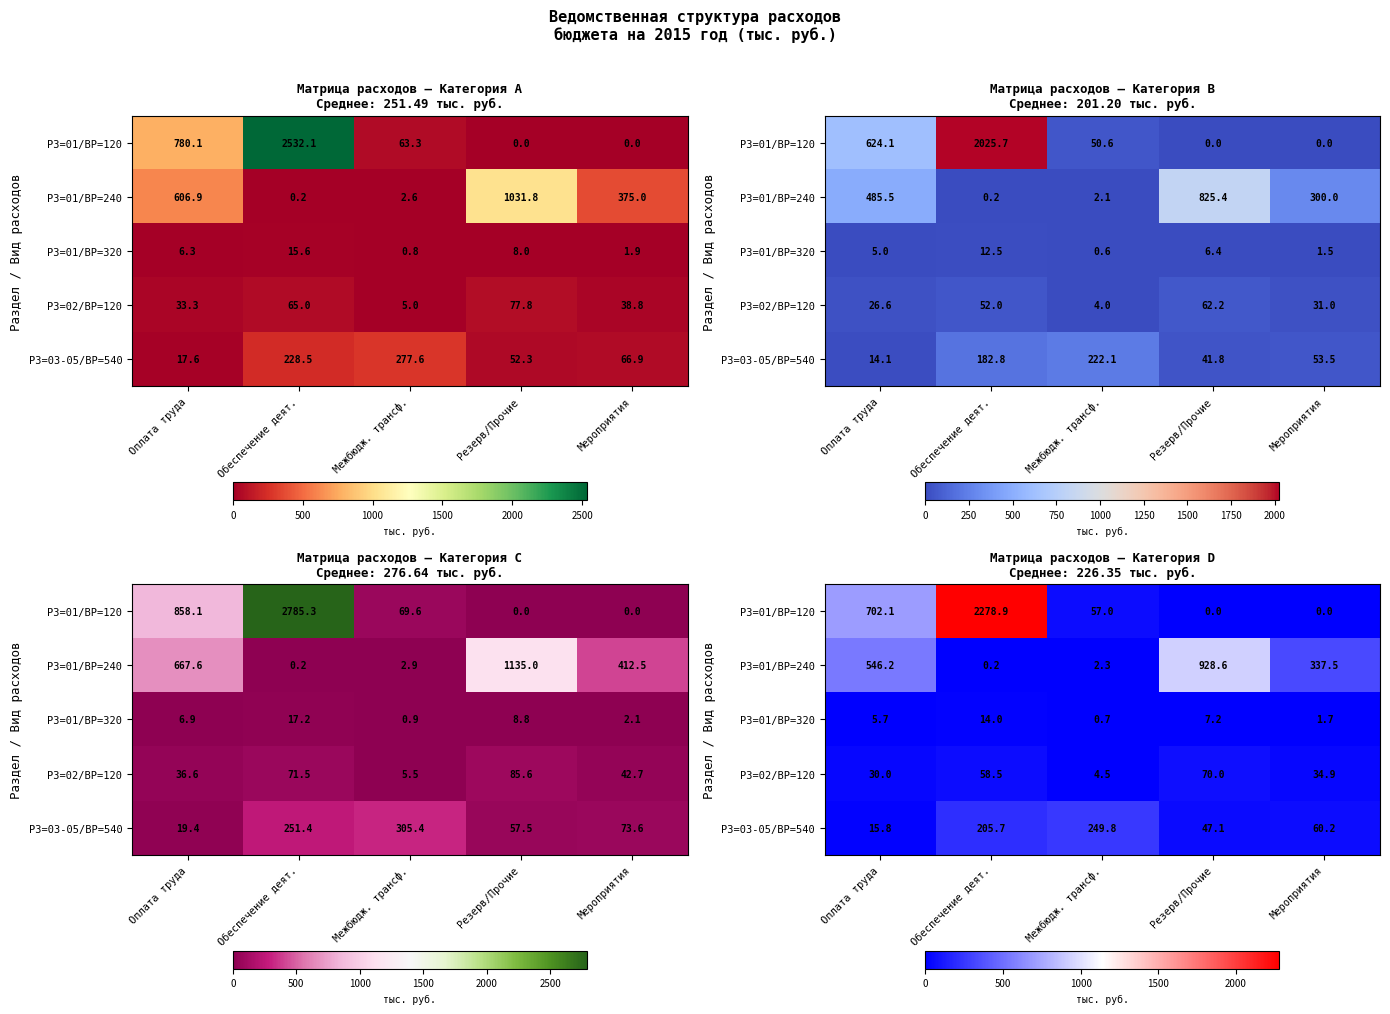

At how many categories does at least one series exceed 1697?

1